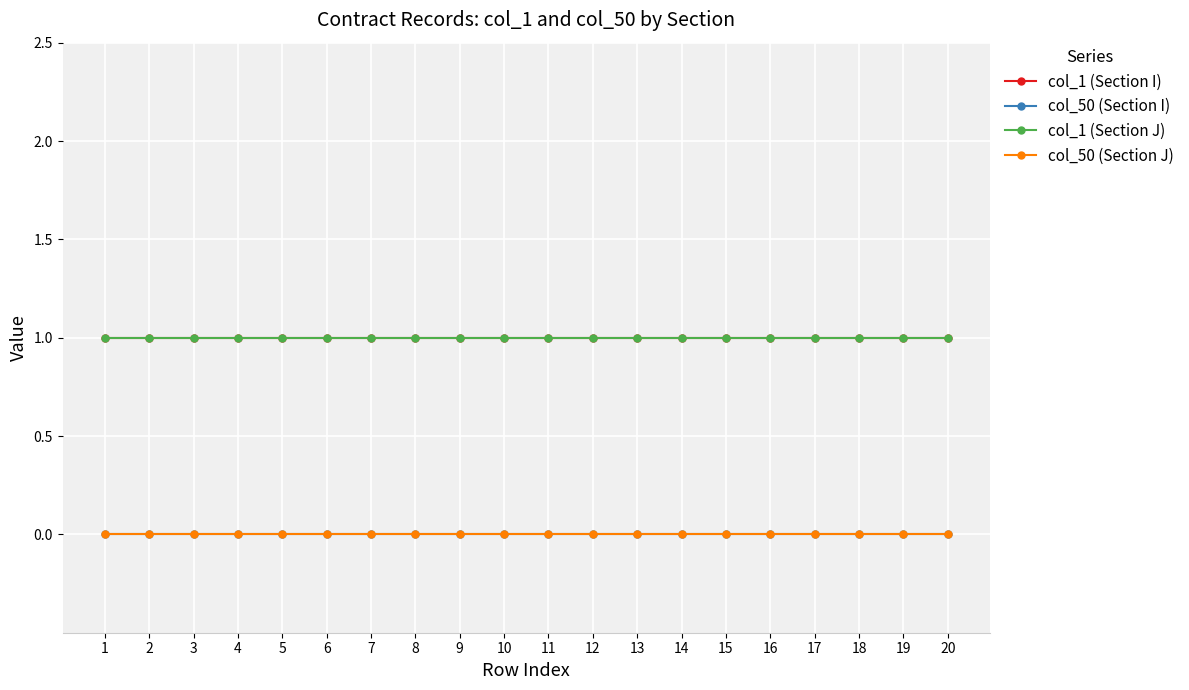

List the labels in order of col_50 (Section I) value, largest first.

1, 2, 3, 4, 5, 6, 7, 8, 9, 10, 11, 12, 13, 14, 15, 16, 17, 18, 19, 20